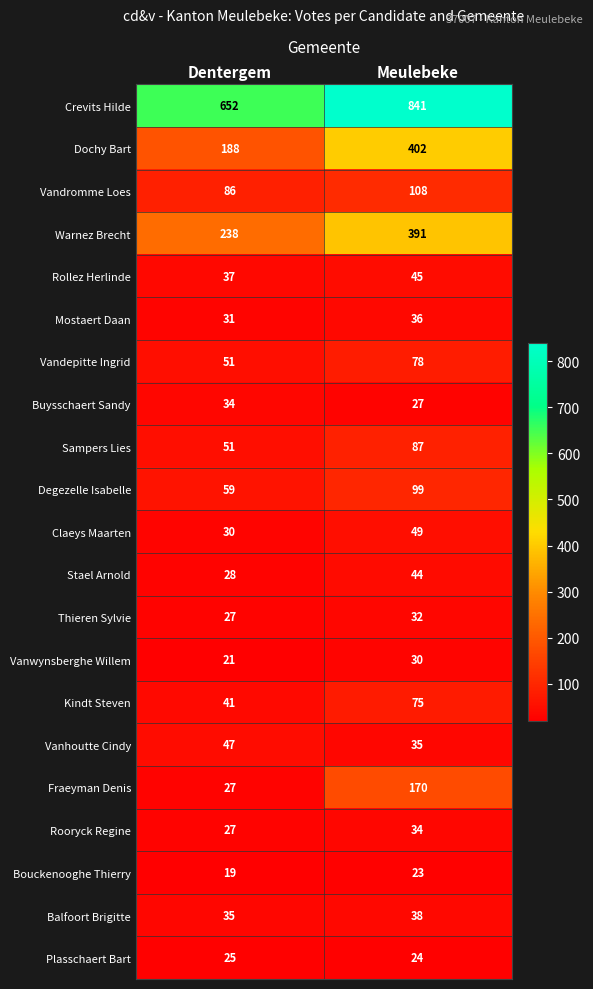

What is the sum of all Warnez Brecht values?

629